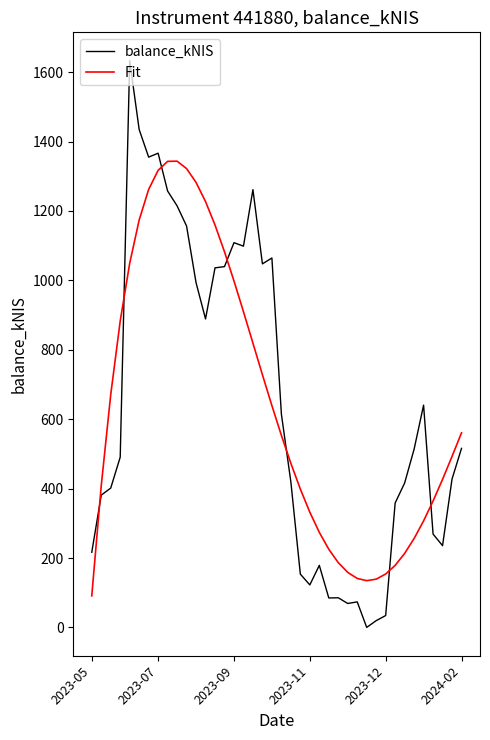

List the series in order of their peak value, highest first.

balance_kNIS, Fit